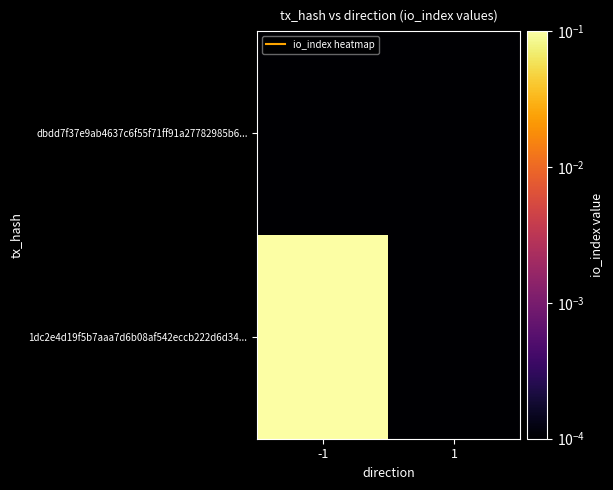

How many categories are shown in the chart?

2